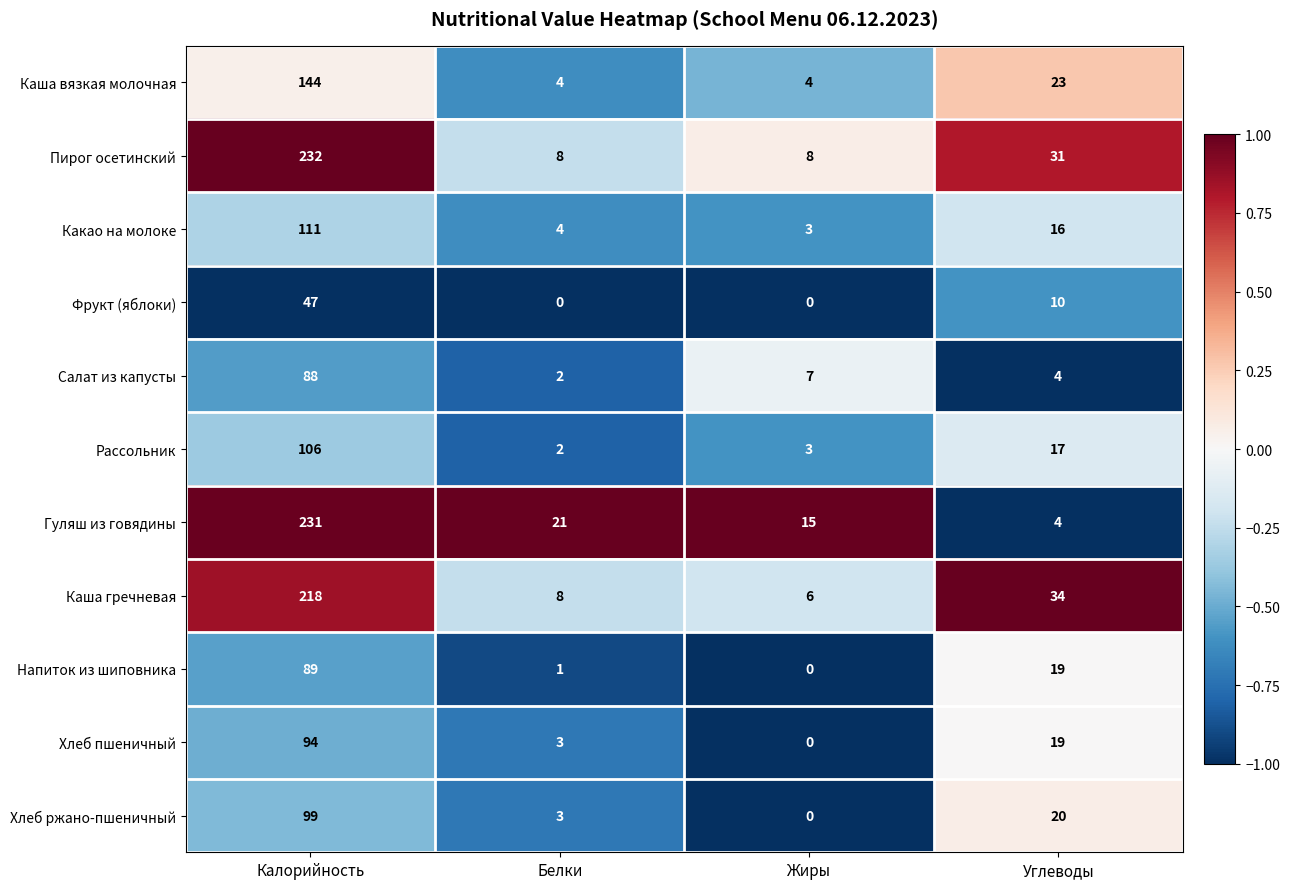

Rank the series by their maximum value, from highest to lowest.

Пирог осетинский, Гуляш из говядины, Каша гречневая, Каша вязкая молочная, Какао на молоке, Рассольник, Хлеб ржано-пшеничный, Хлеб пшеничный, Напиток из шиповника, Салат из капусты, Фрукт (яблоки)